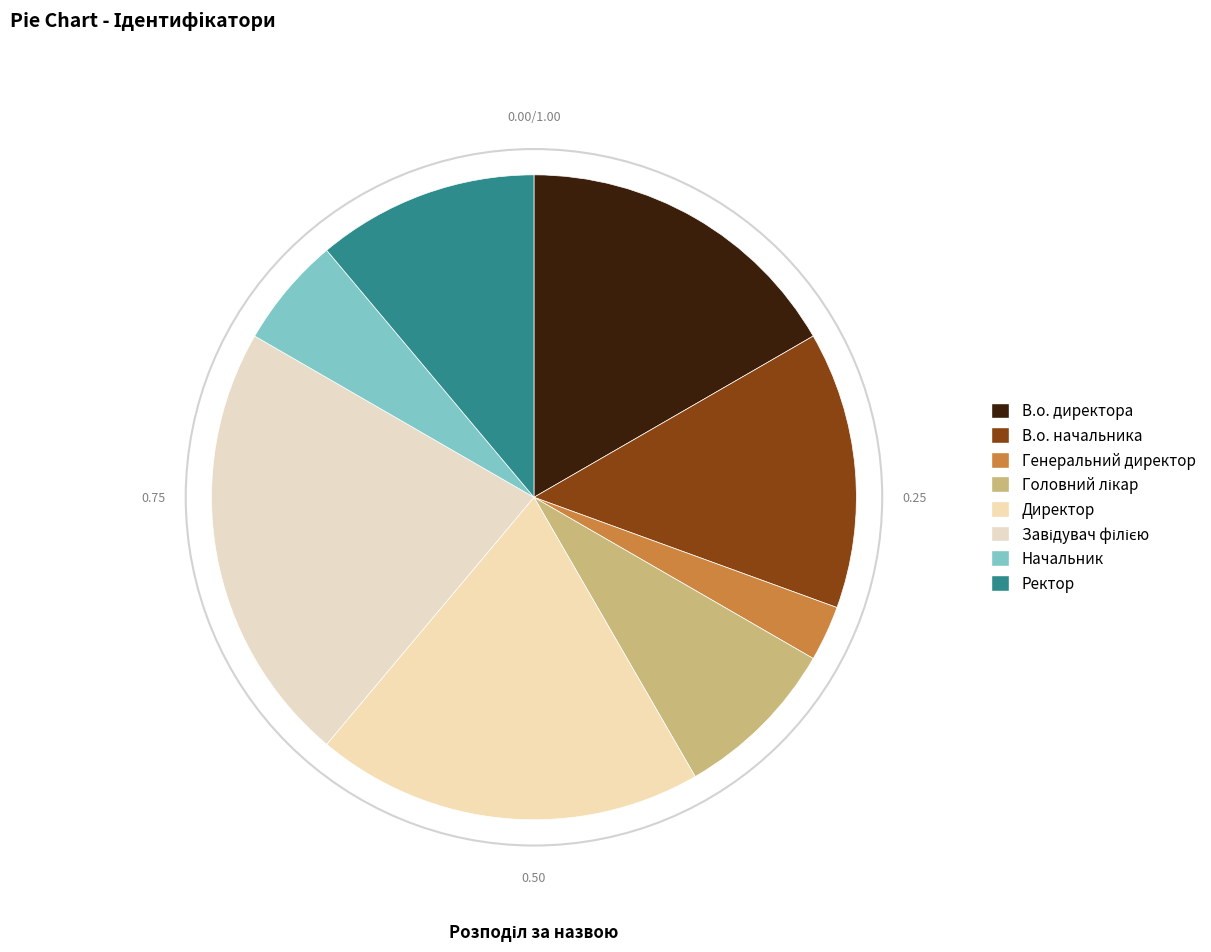

What is the ratio of the value at Головний лікар to the value at Начальник?

1.5